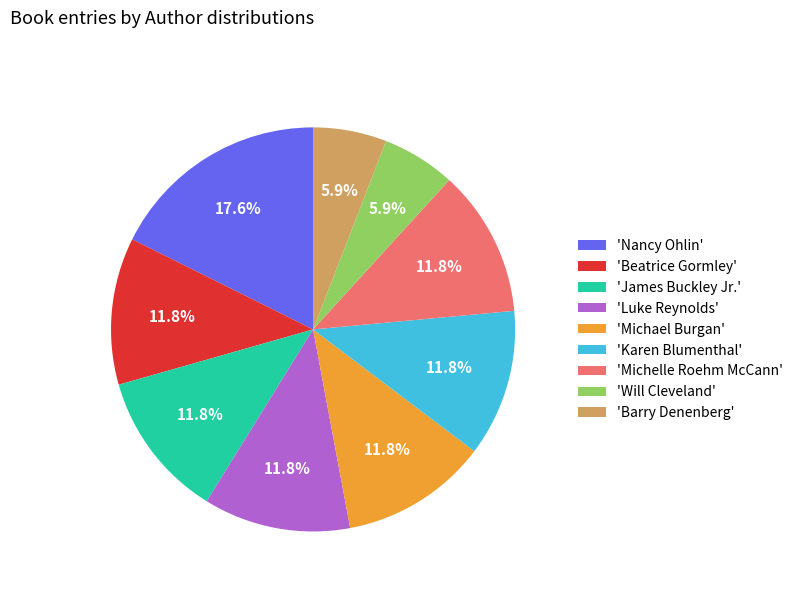

Does 'Beatrice Gormley' represent more than half of the total?

No